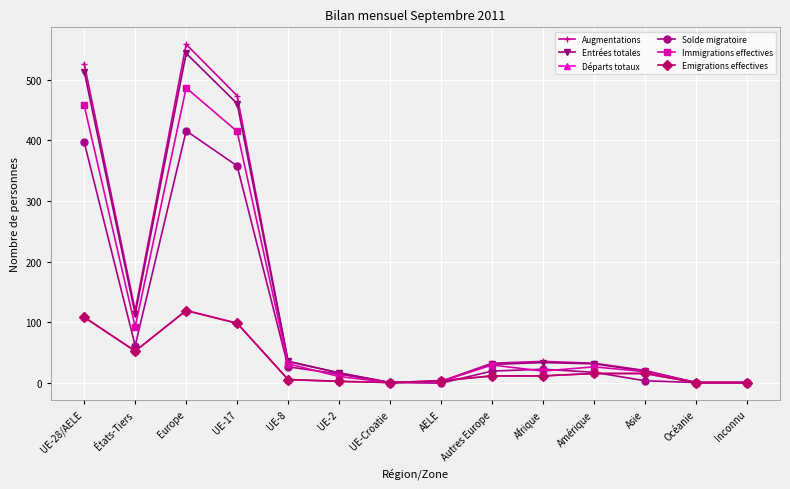

Is this an area chart (filled region under the line)?

No